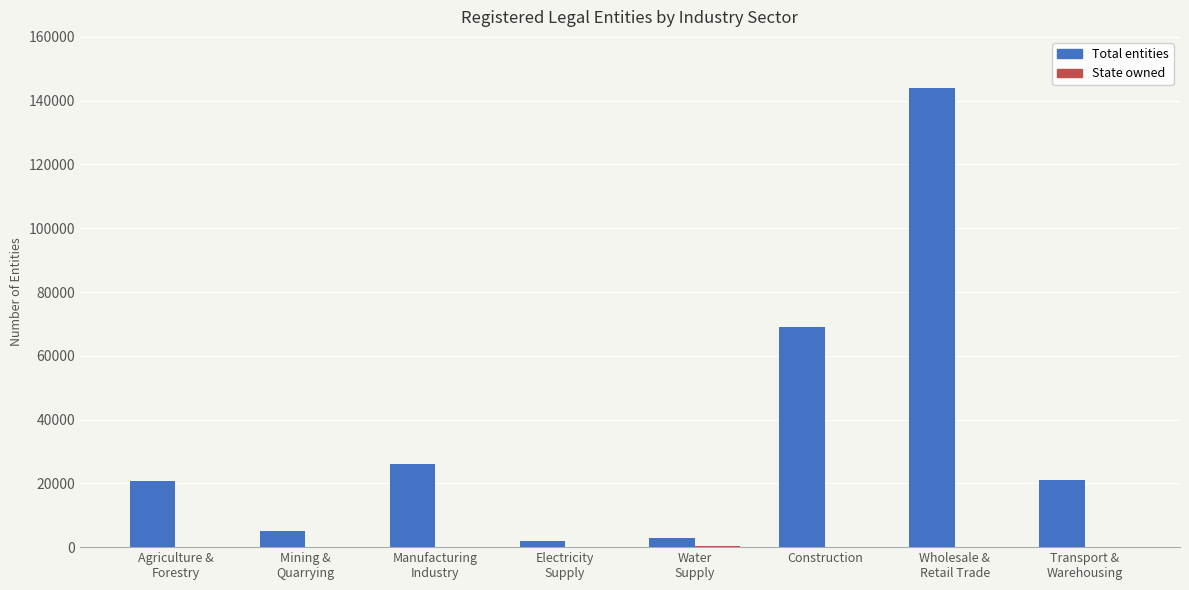

How many distinct data groups are displayed?

2